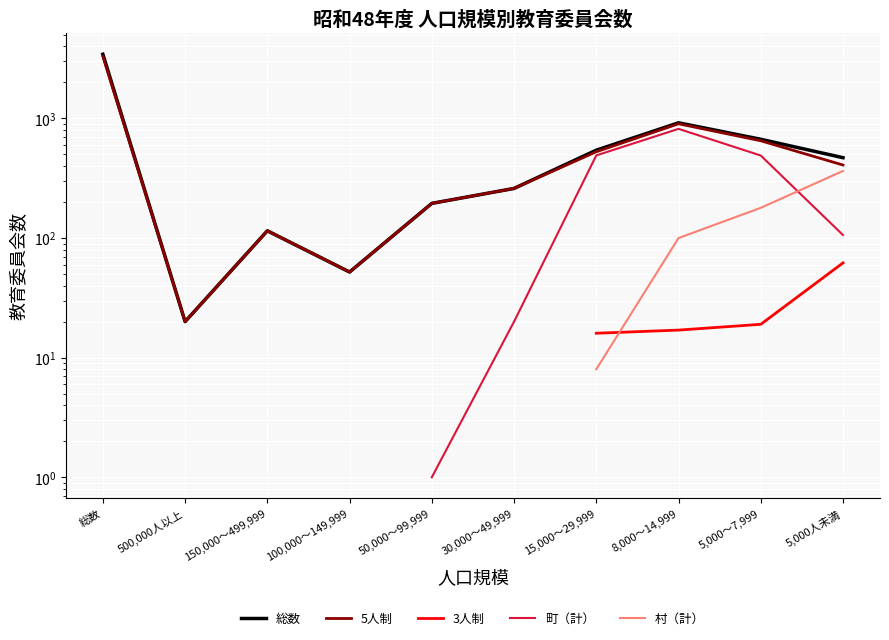

What is the difference between the second highest and minimum values in the 5人制 series?

883.0